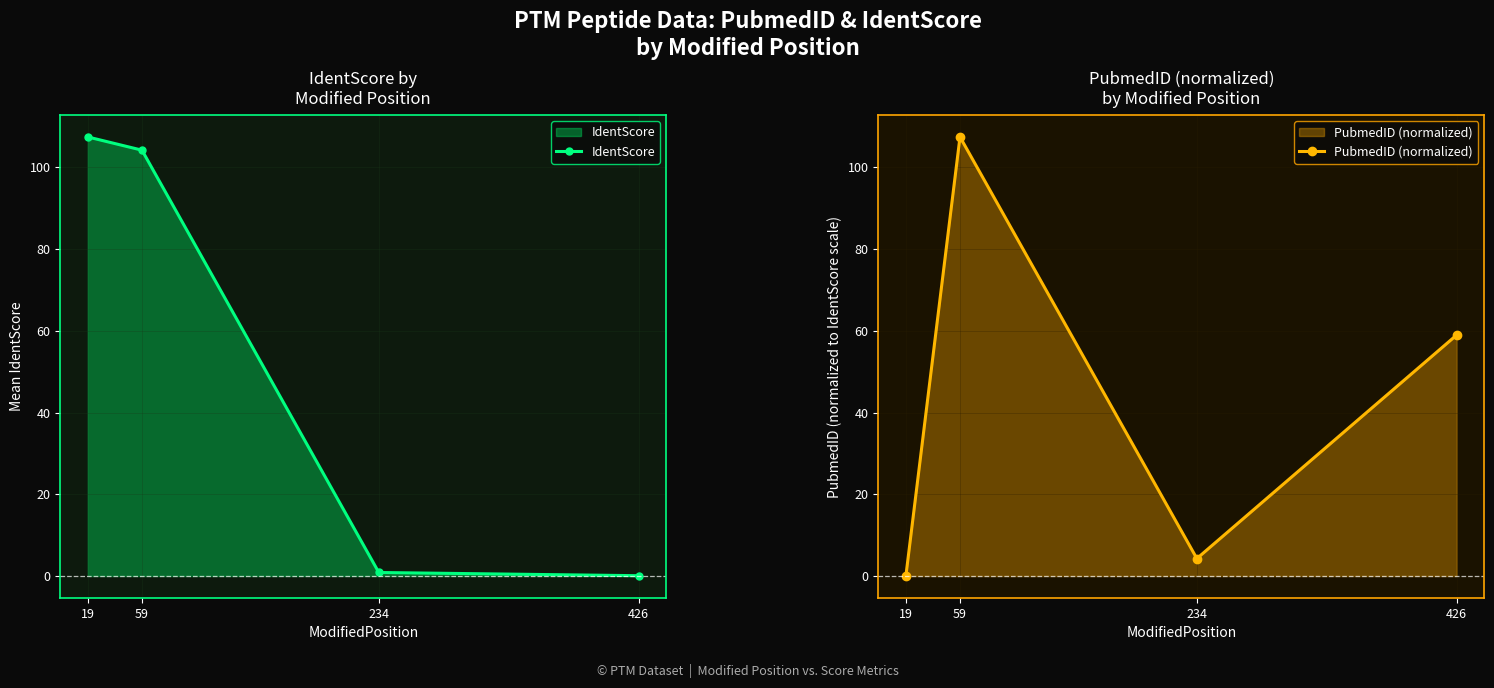

Reading left to right, list all the values displayed in this chart.

IdentScore: 19=107.4	59=104.2	234=0.9	426=0.1
PubmedID (normalized): 19=0.0	59=107.4	234=4.3	426=59.0